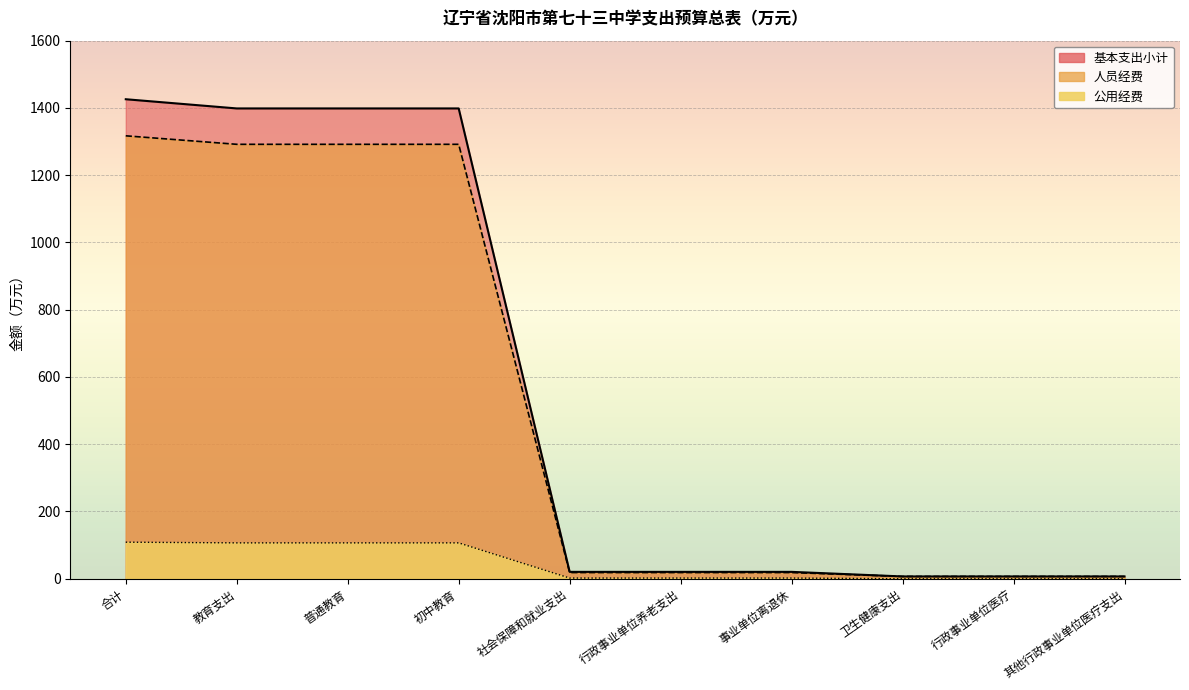

Which series changed the most between 卫生健康支出 and 其他行政事业单位医疗支出?

基本支出小计